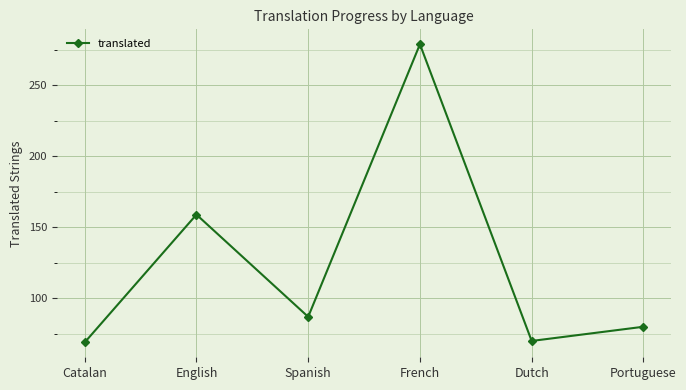

What position from the left is Spanish?

3